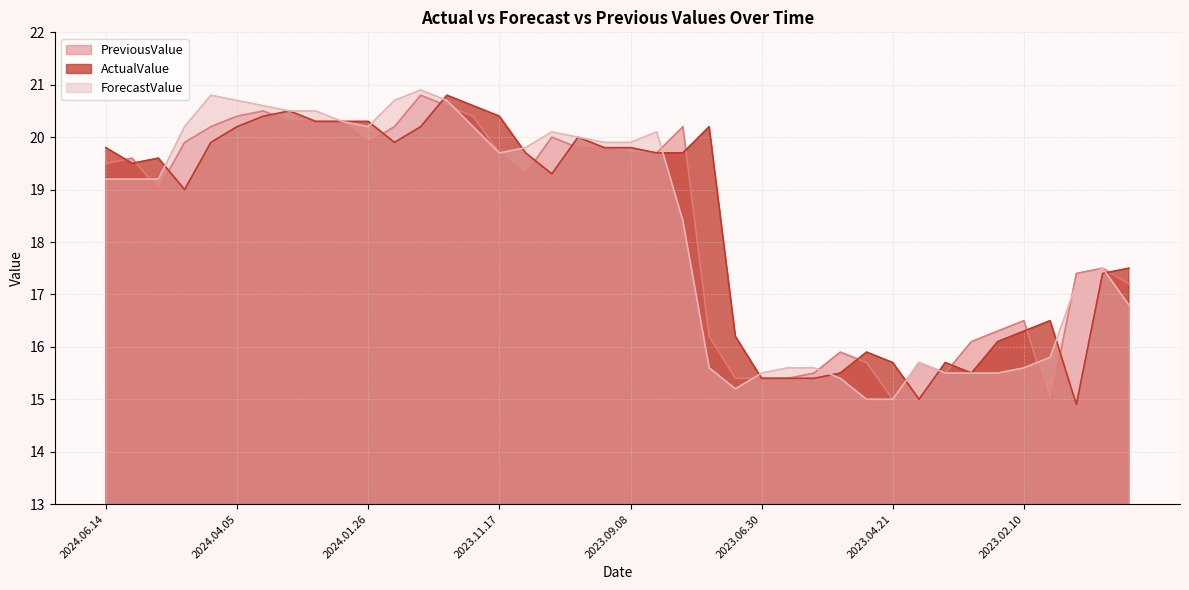

How many values in the ActualValue series exceed 19?

23